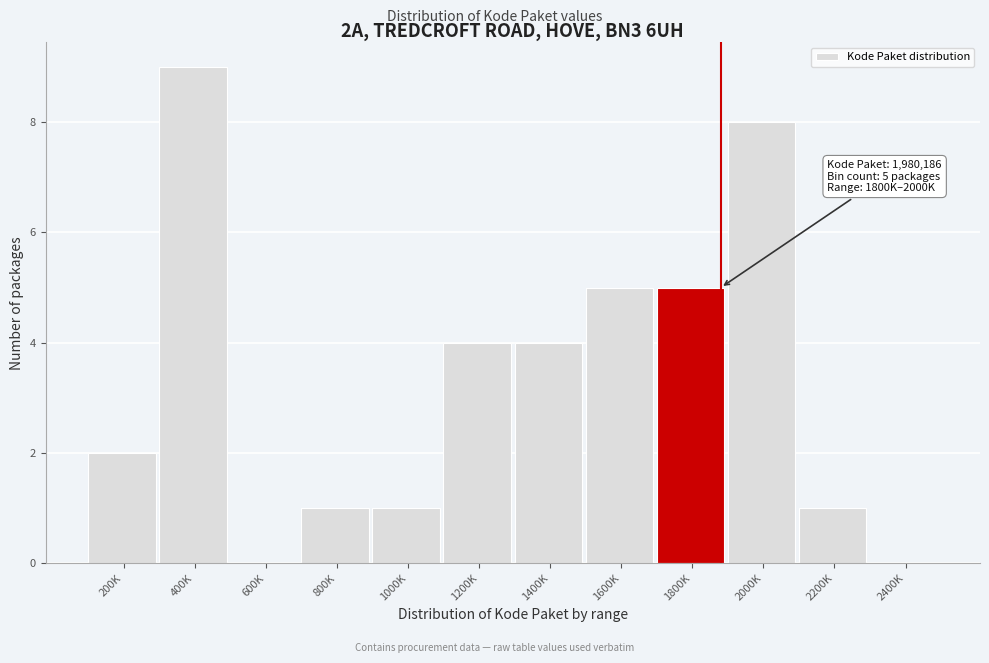

Reading left to right, list all the values displayed in this chart.

200K=2	400K=9	600K=0	800K=1	1000K=1	1200K=4	1400K=4	1600K=5	1800K=5	2000K=8	2200K=1	2400K=0